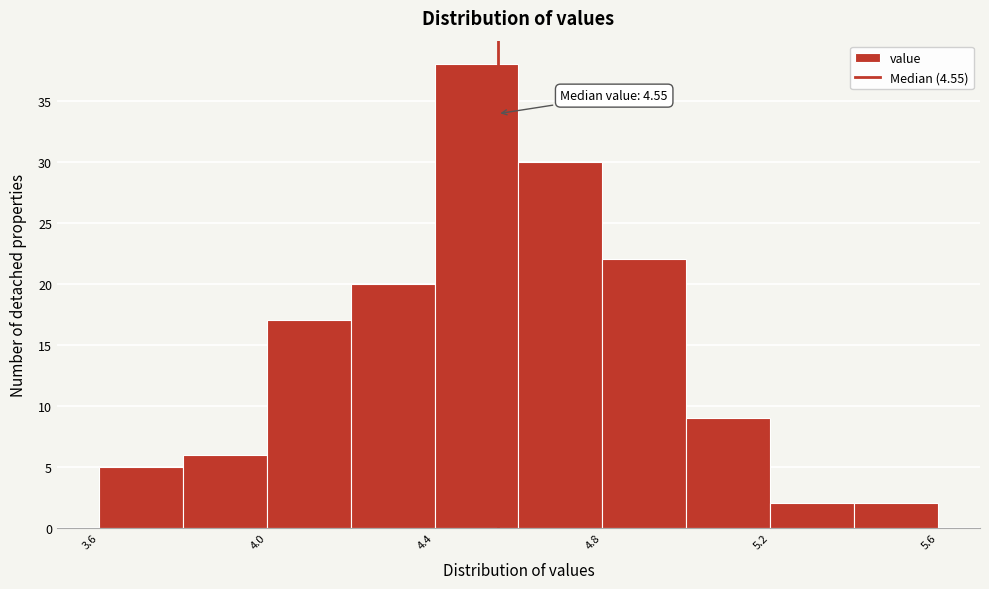

Over which range of the x-axis is the bar tallest?

4.4 to 4.6